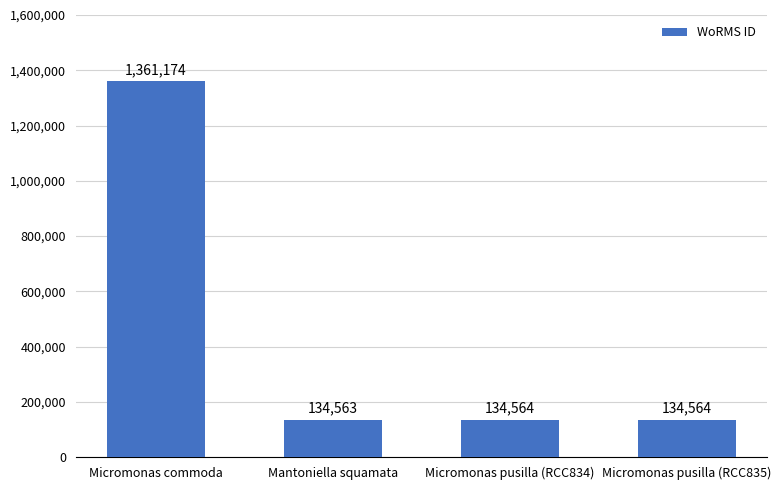

Between Micromonas commoda and Micromonas pusilla (RCC834), which is larger?

Micromonas commoda